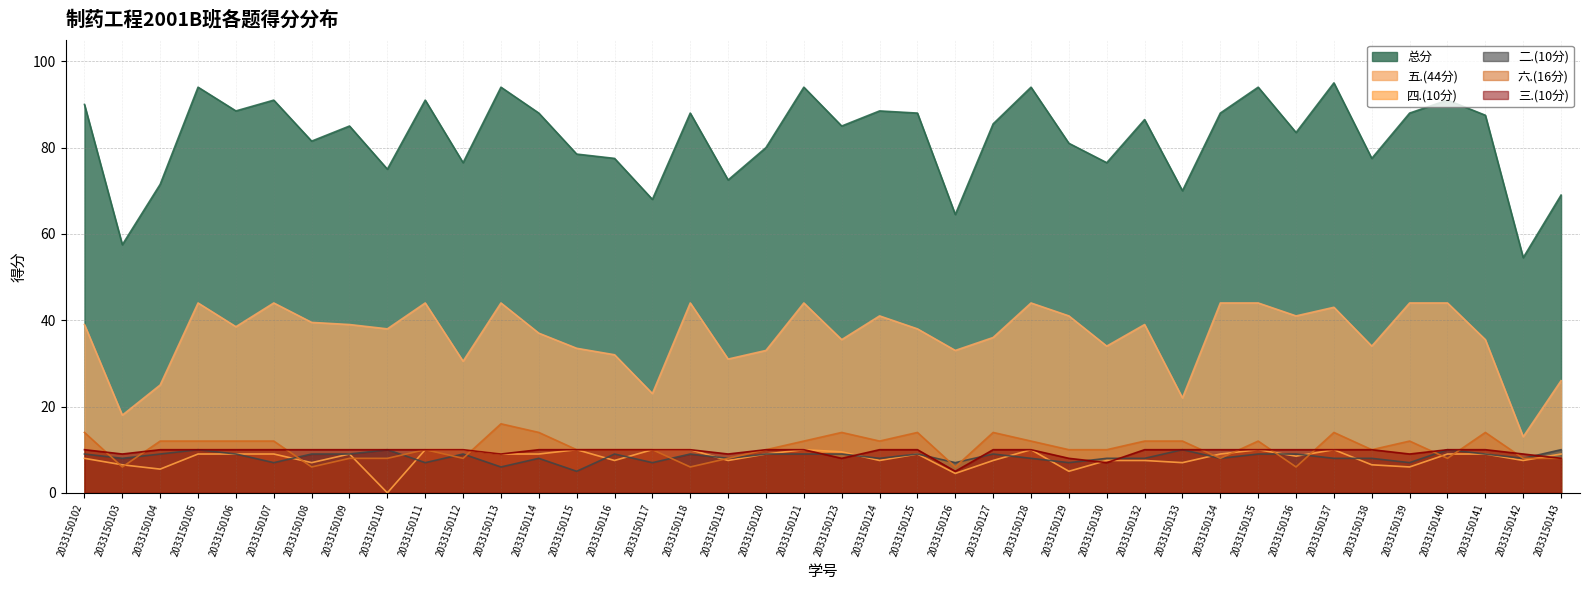

Between 2033150139 and 2033150126, which is larger?

2033150139